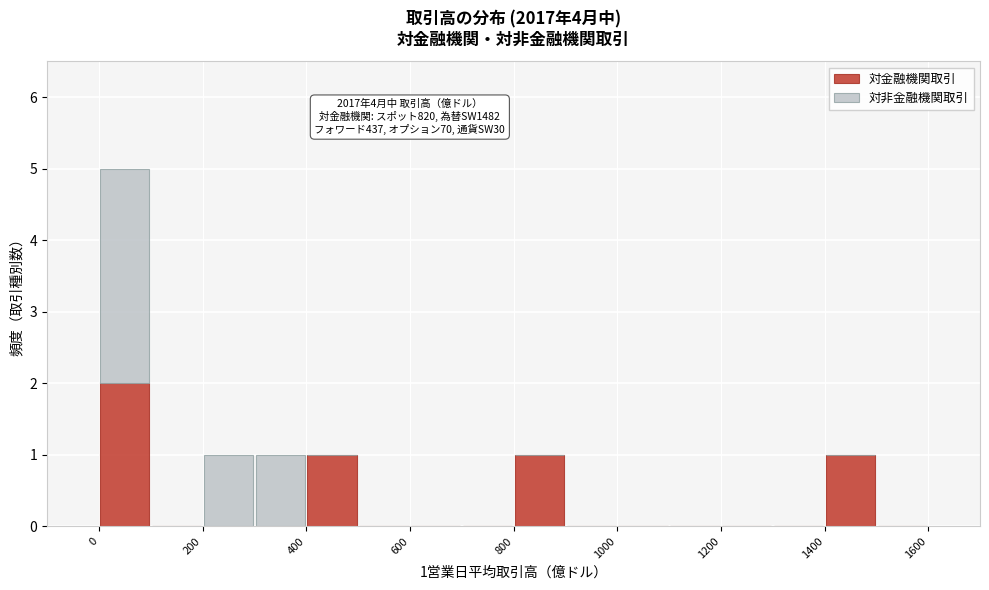

Which range on the x-axis has the tallest stacked bar (by total height)?

0 to 100